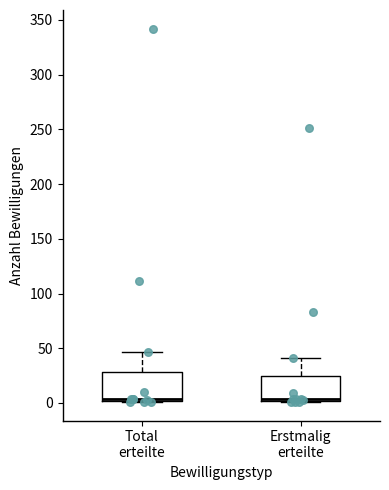

Reading left to right, read every box against the y-axis: the position of its median line, the range the box covers, and the ends of its whiskers. The values are not printed on the chart, so give them approximately, as read against the axis.

Total erteilte: median 5, box 0 to 30, whiskers 0 to 45
Erstmalig erteilte: median 5, box 0 to 25, whiskers 0 to 40